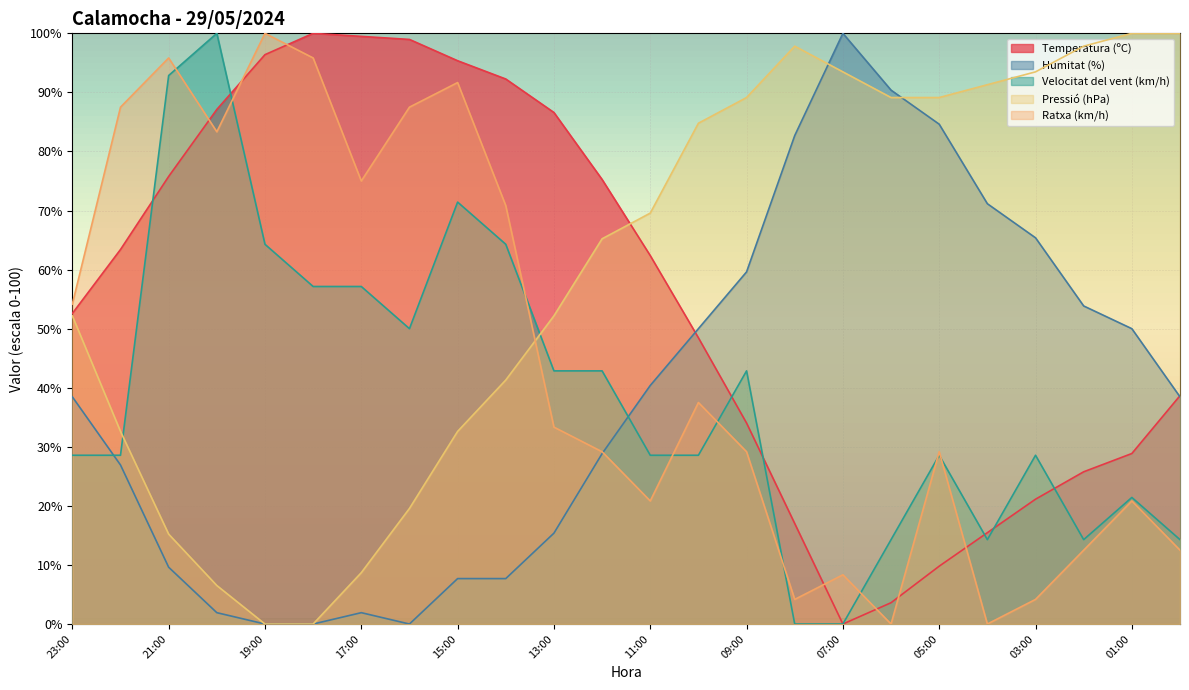

How many lines are shown in the chart?

5